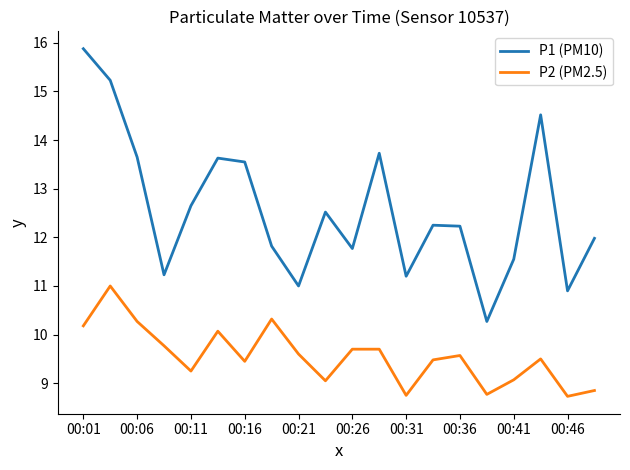

Which series has the largest range (max minus min)?

P1 (PM10)